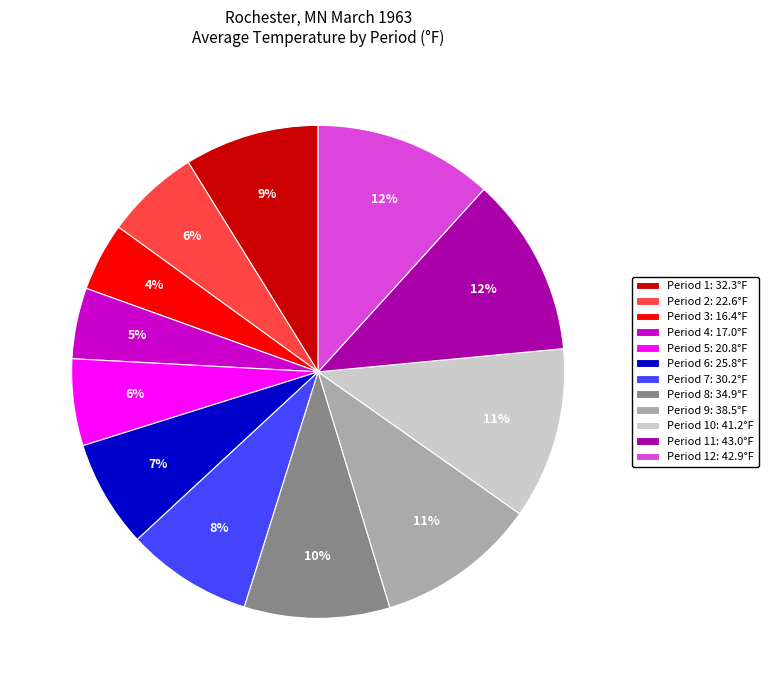

Approximately how many times larger is the value at Period 10: 41.2°F compared to Period 2: 22.6°F?

1.8